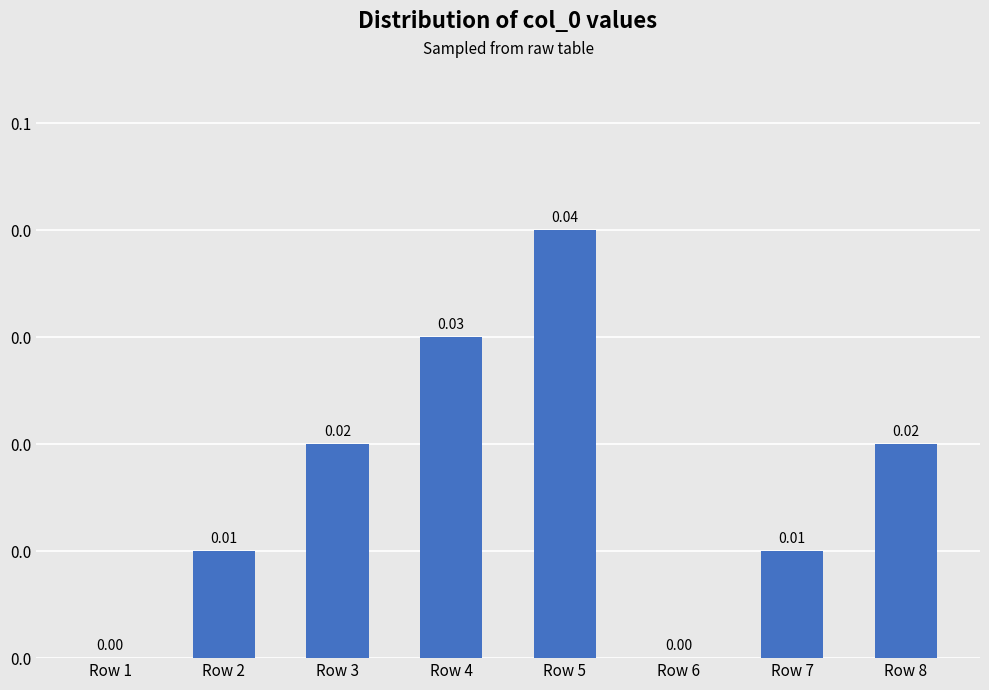

Are the bars horizontal?

No